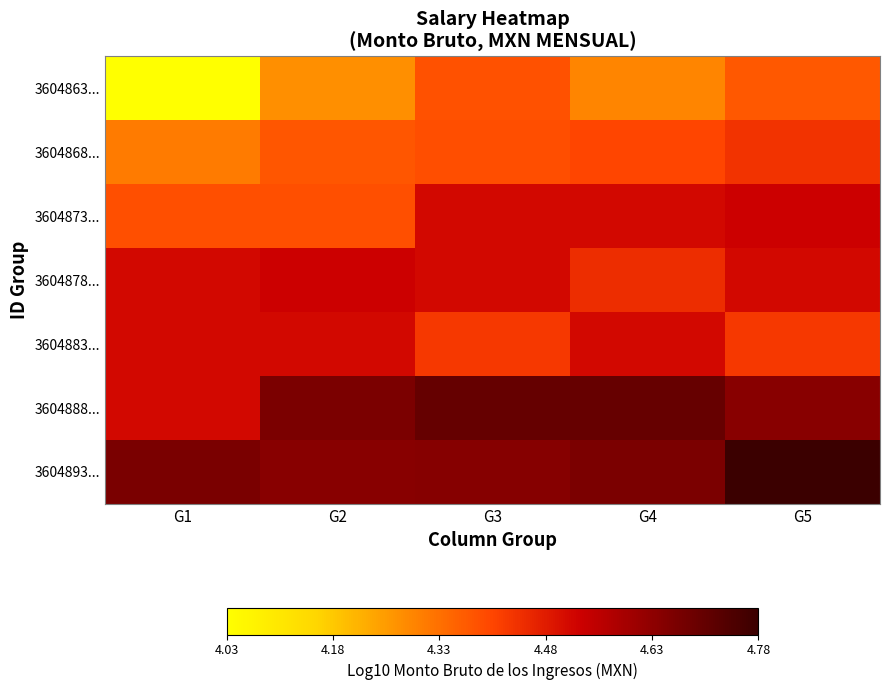

What is the smallest value displayed?

4.0